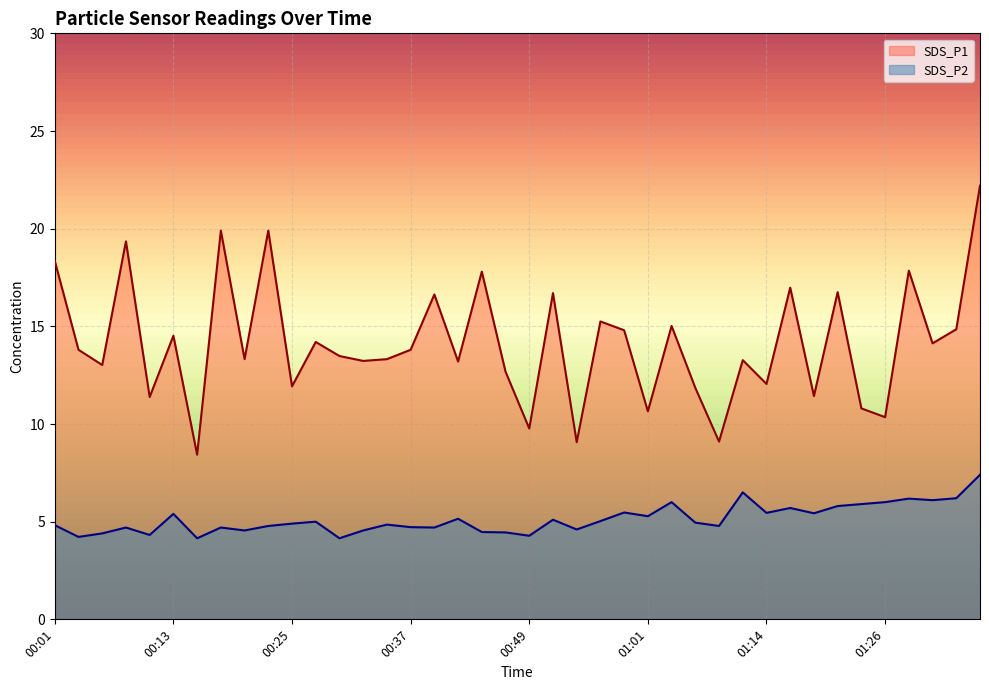

Which category has the lowest value across all series?

00:15